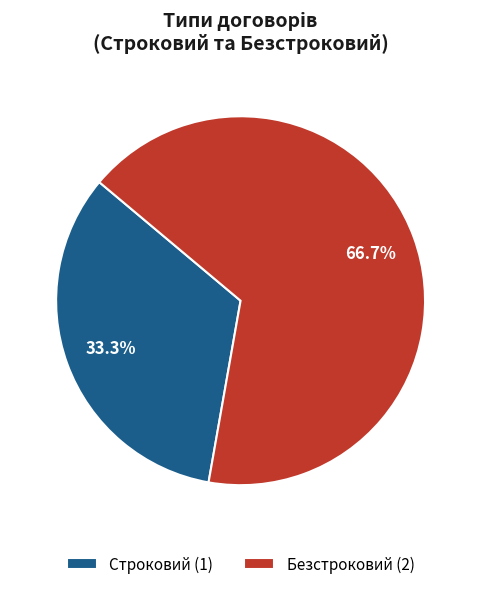

To the nearest percent, what portion does Безстроковий represent?

67%